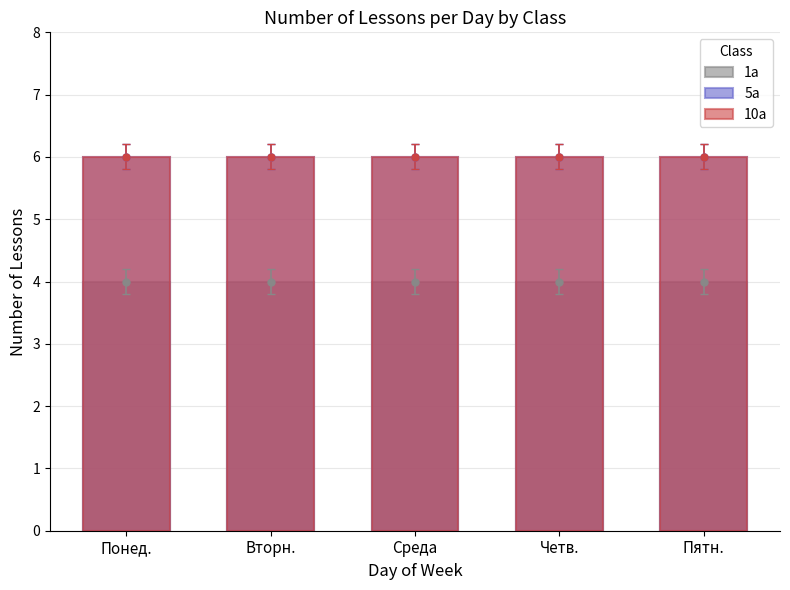

What is the sum of all 1а values?

20